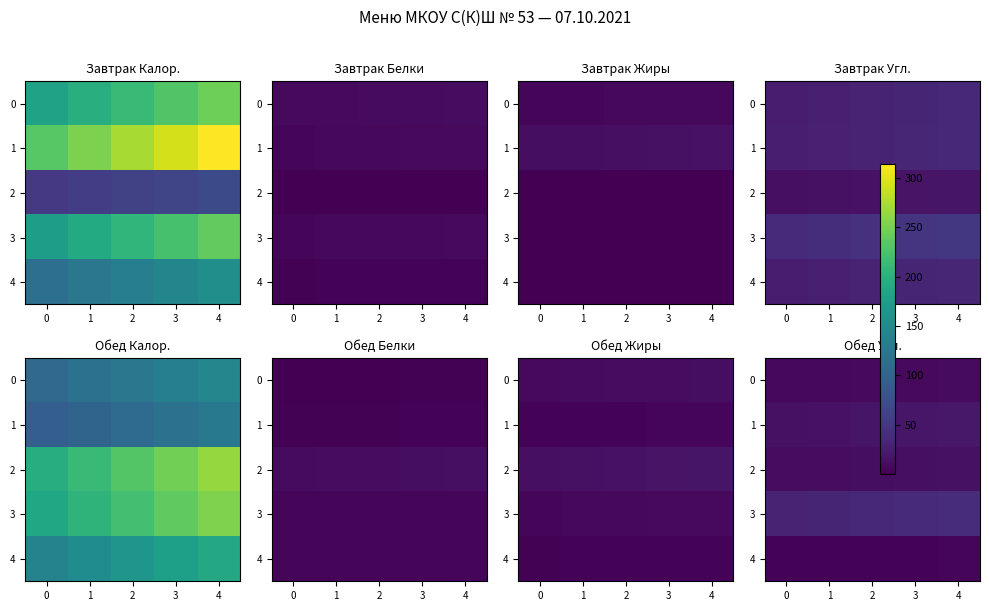

What is the difference between the 1 values at 4 and 1?

3.9